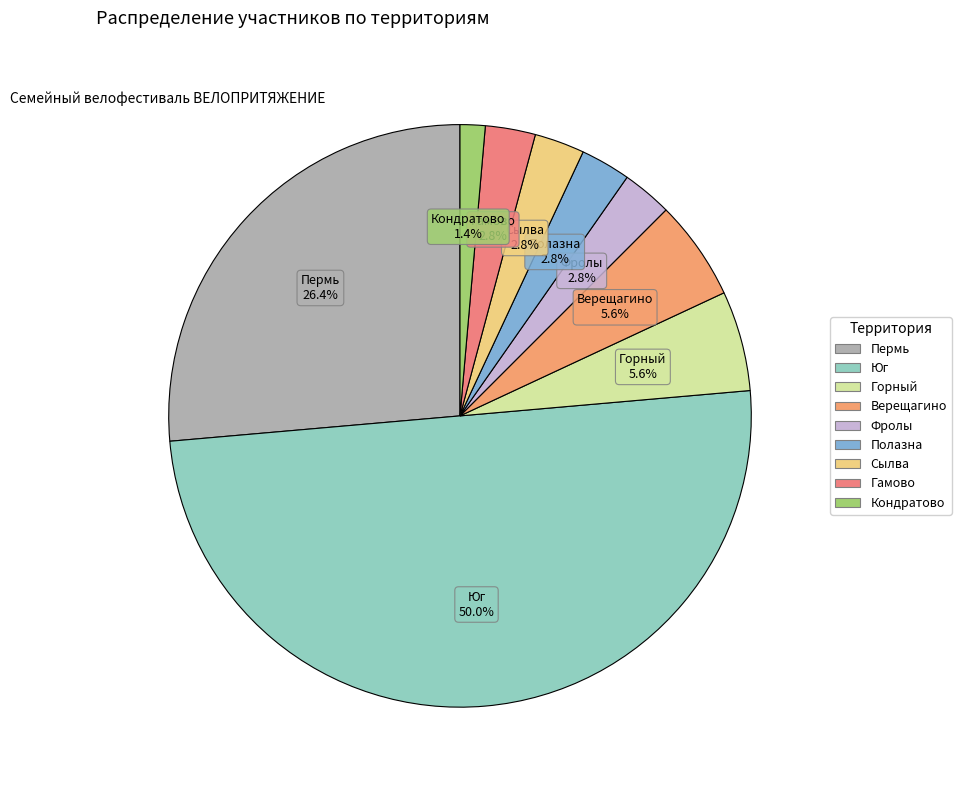

Which category has the biggest portion of the pie?

Юг